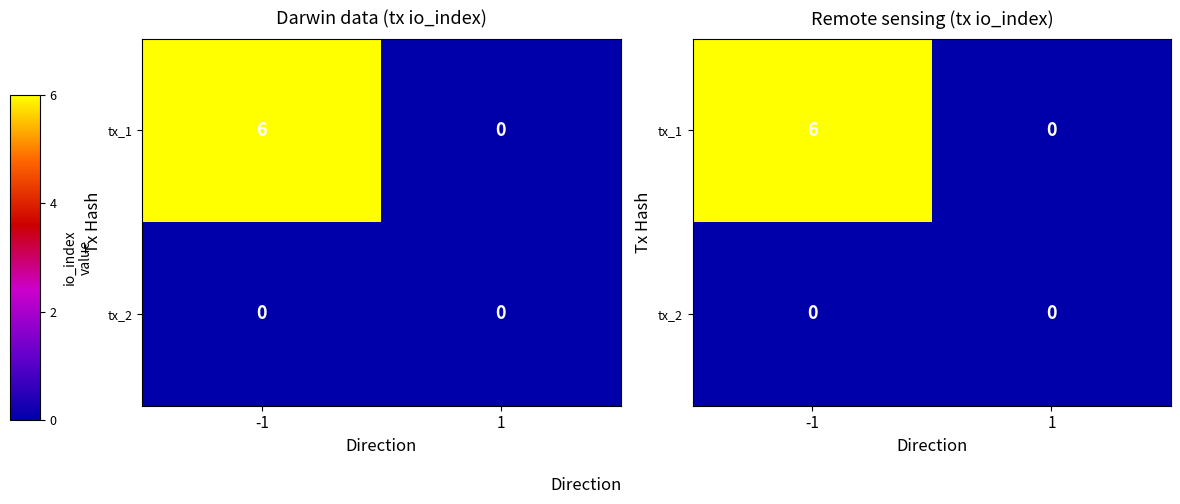

Count the number of categories in the chart.

2